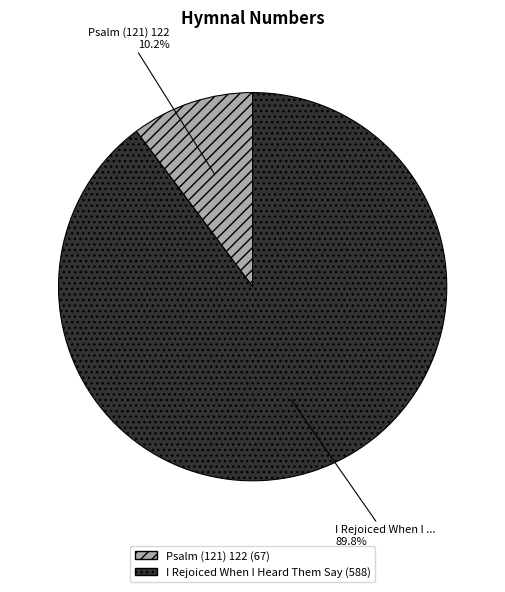

Is there a majority slice in this chart?

Yes